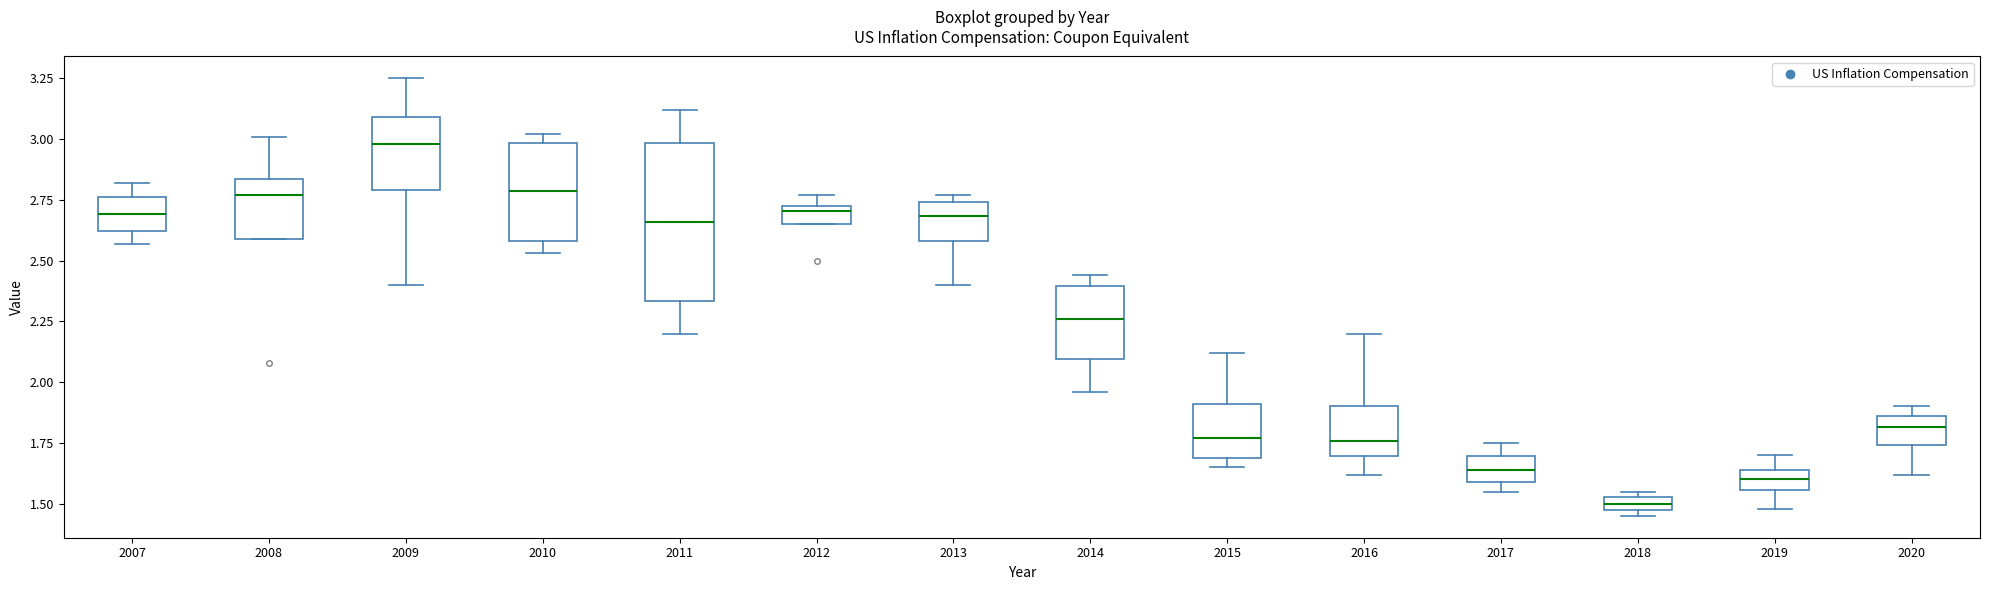

Which box's median line is the lowest?

2018